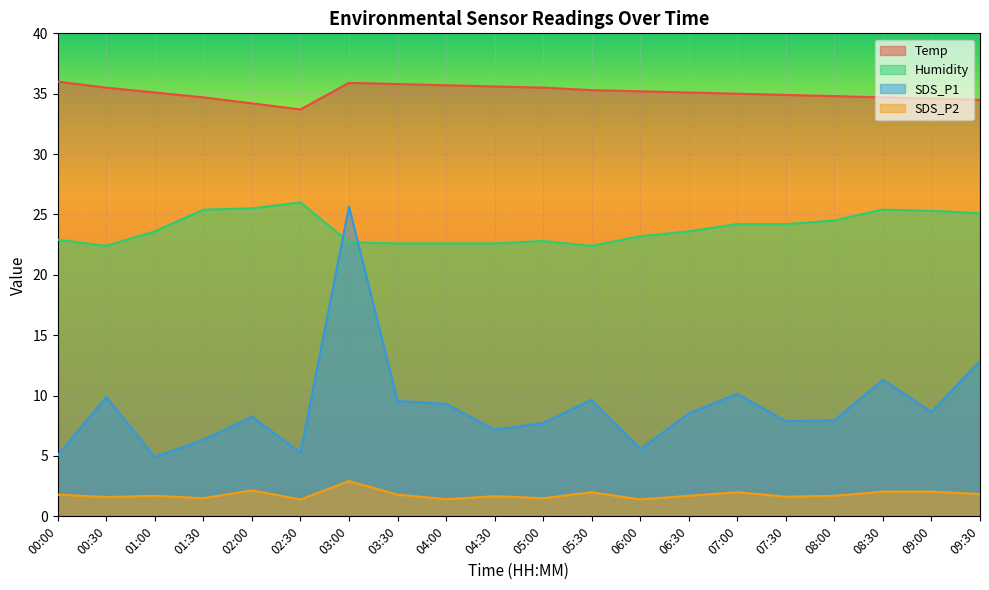

What is the minimum value shown in the chart?

1.4